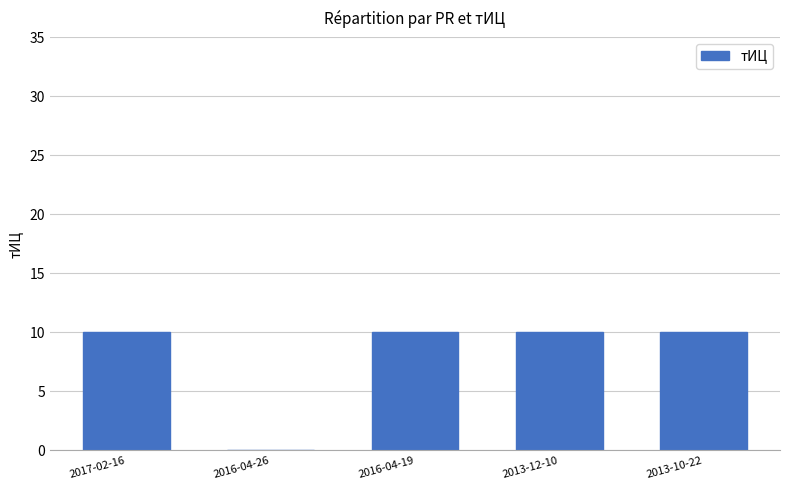

What is the average value?

8